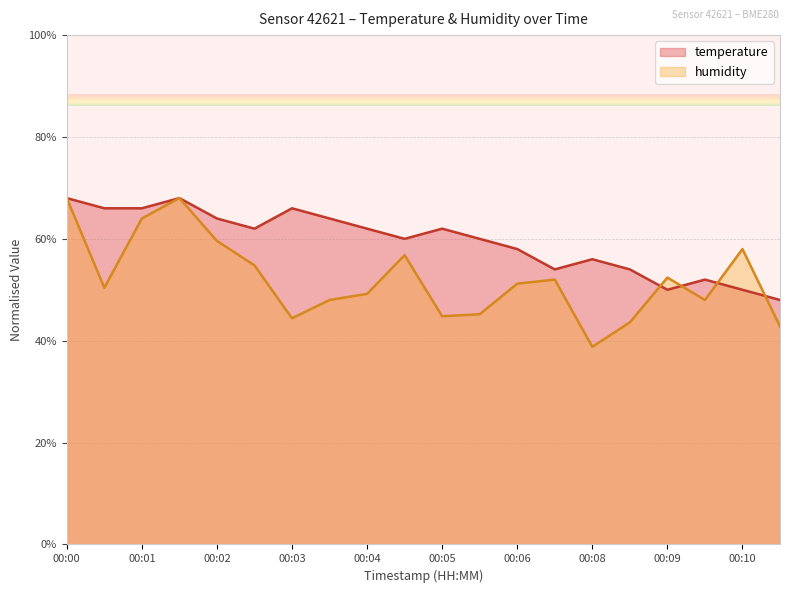

Between 00:01 and 00:04, which series saw the biggest shift?

humidity